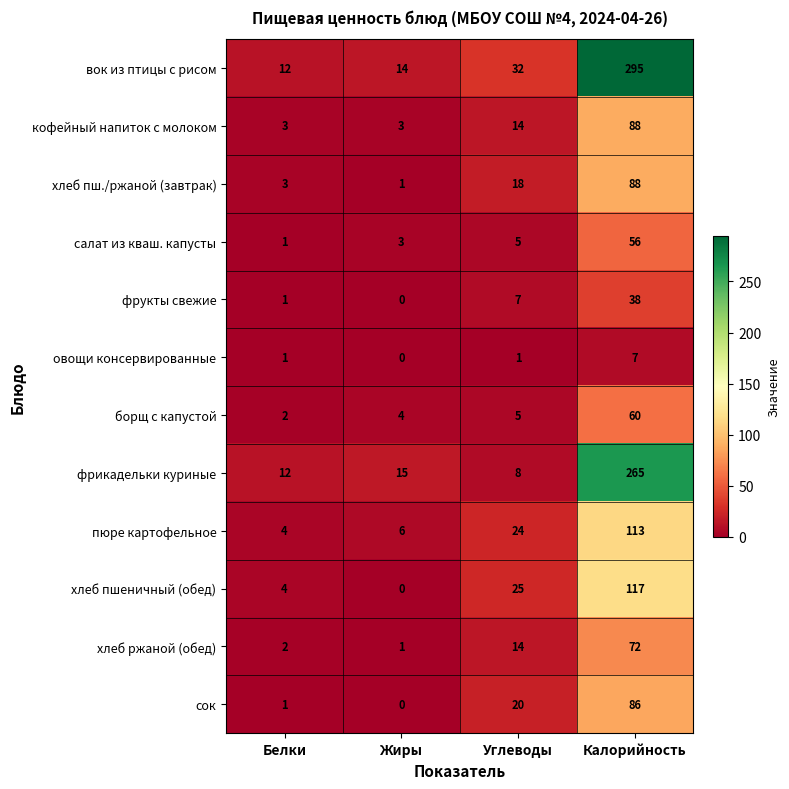

True or false: фрикадельки куриные has a value of 12 at Белки.

True